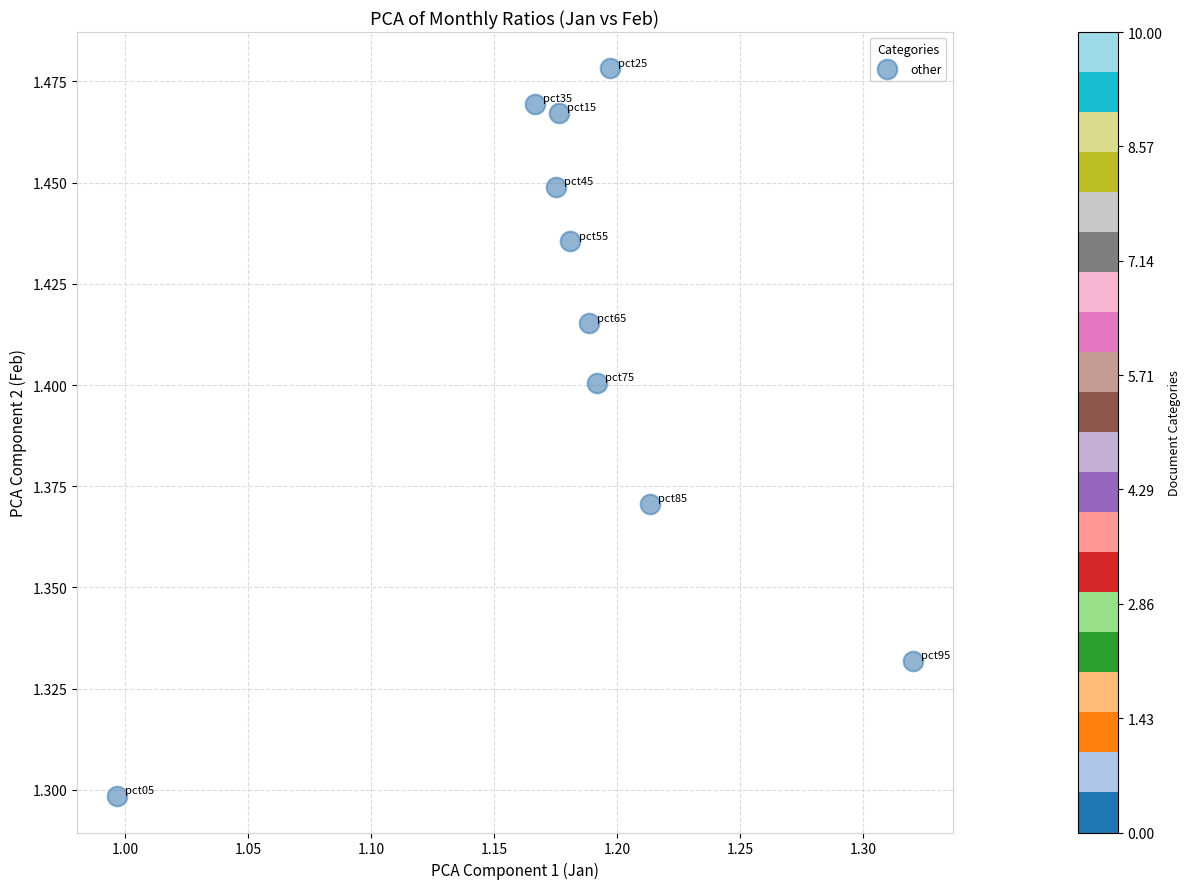

What is the average X value?

1.2